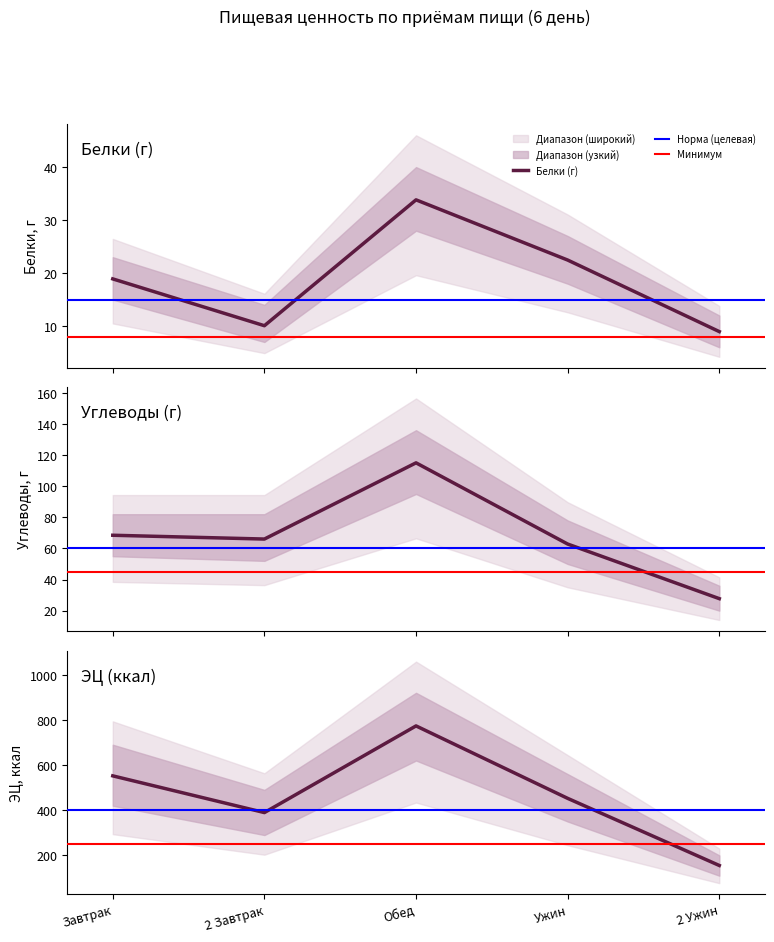

How many interior local peaks does the Углеводы (г) series have?

1